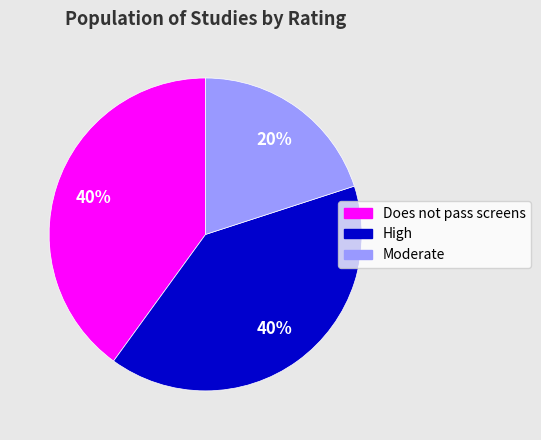

To the nearest percent, what is the difference between the Moderate and High slice percentages?

20%